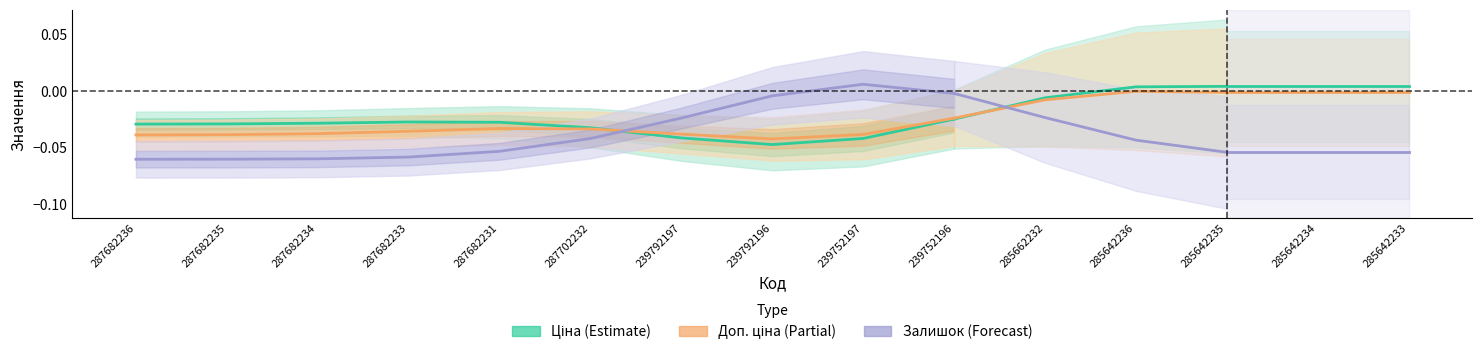

What is the total value across all series at 287682233?

-0.1